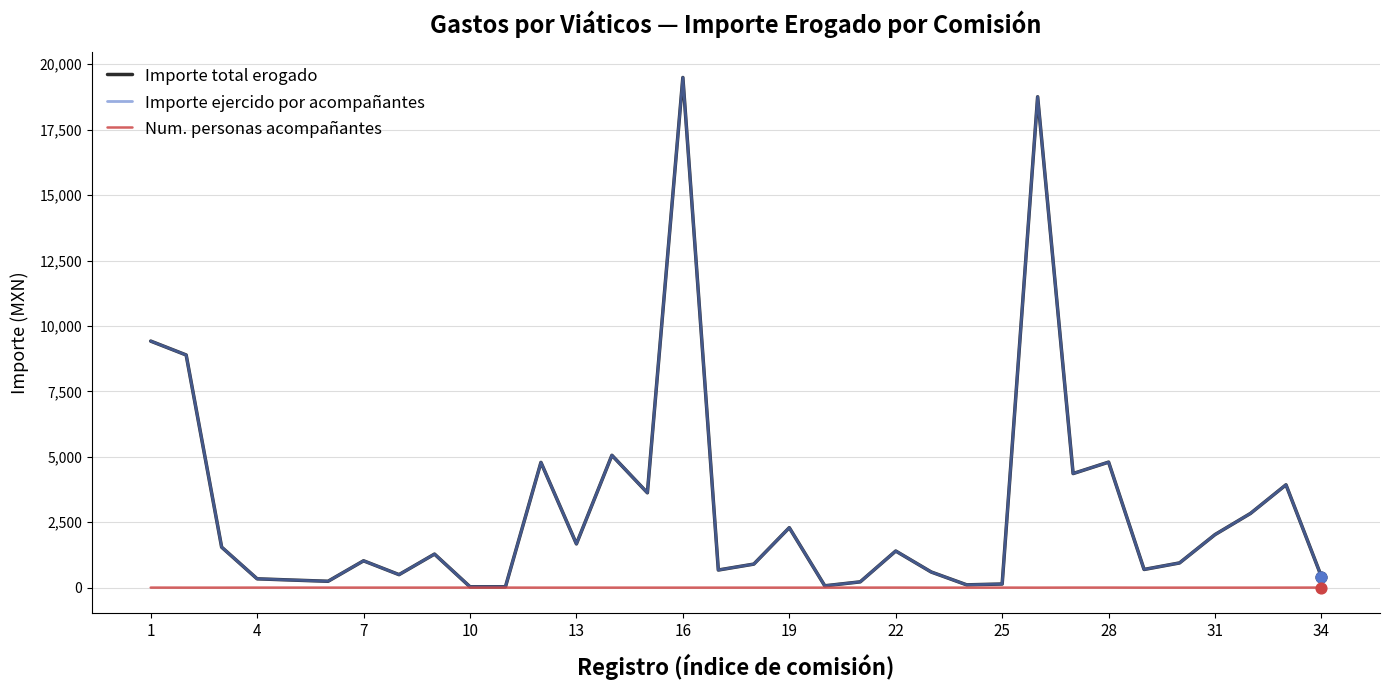

At how many categories does at least one series exceed 485?

24